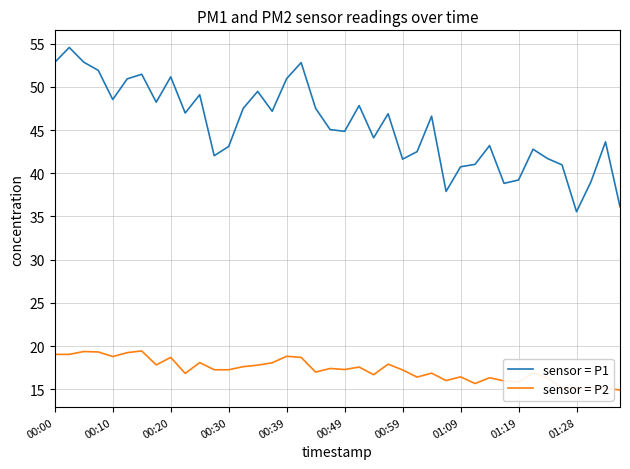

Rank the series by their average value, from highest to lowest.

sensor = P1, sensor = P2